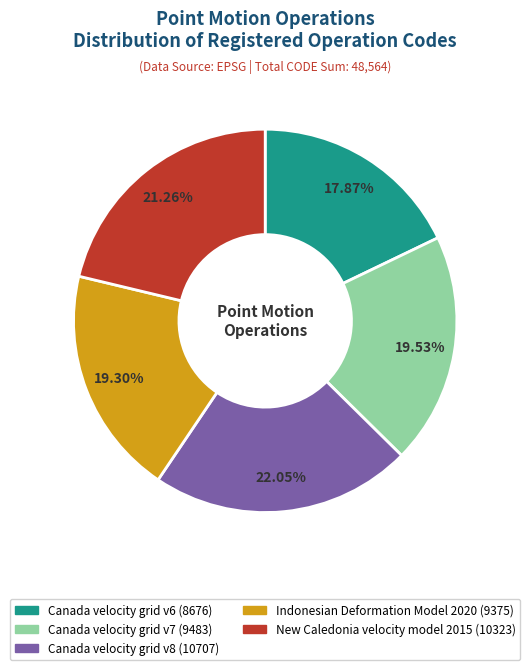

To the nearest percent, what portion does Canada velocity grid v8 represent?

22%